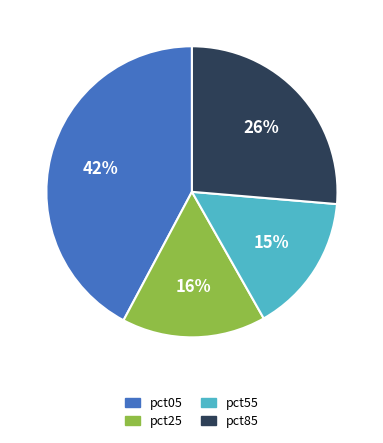

To the nearest percent, what portion does pct85 represent?

26%